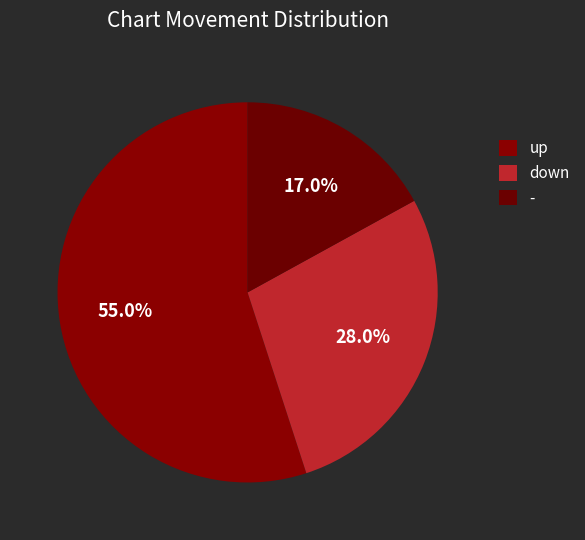

Which slice represents more than half of the pie?

up